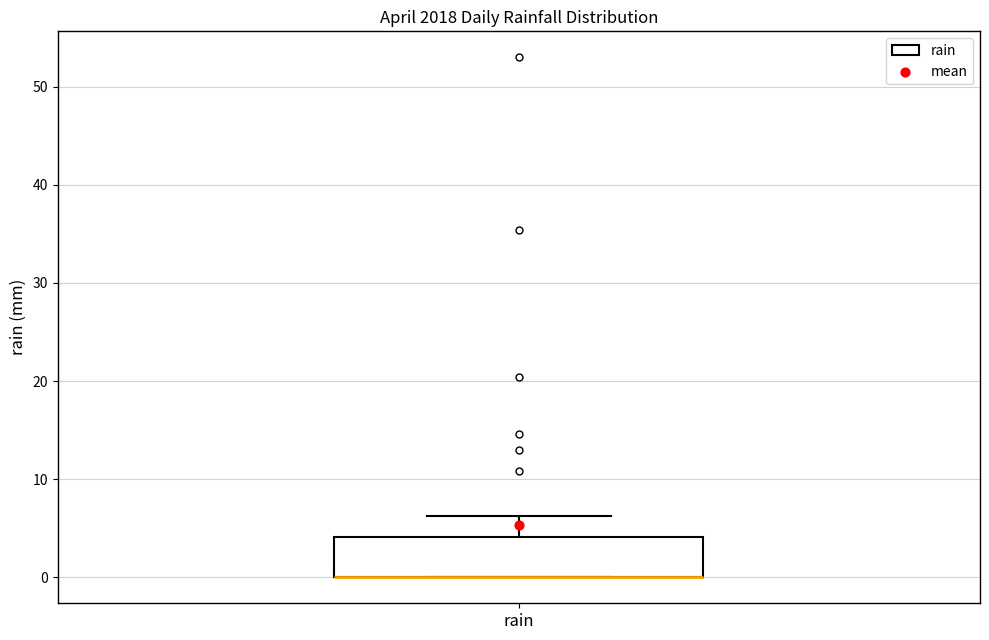

Read this box plot against the y-axis: the position of the median line, the range covered by the box, and the ends of both whiskers. The values are not printed on the chart, so give them approximately, as read against the axis.

median 0 (drawn on the box's lower edge), box 0 to 4, whiskers 0 to 6